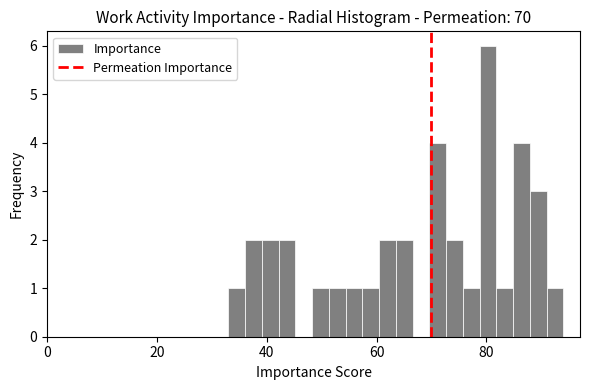

Around what value on the x-axis is the tallest bar? Give the approximate position of its centre, as read against the axis.

80